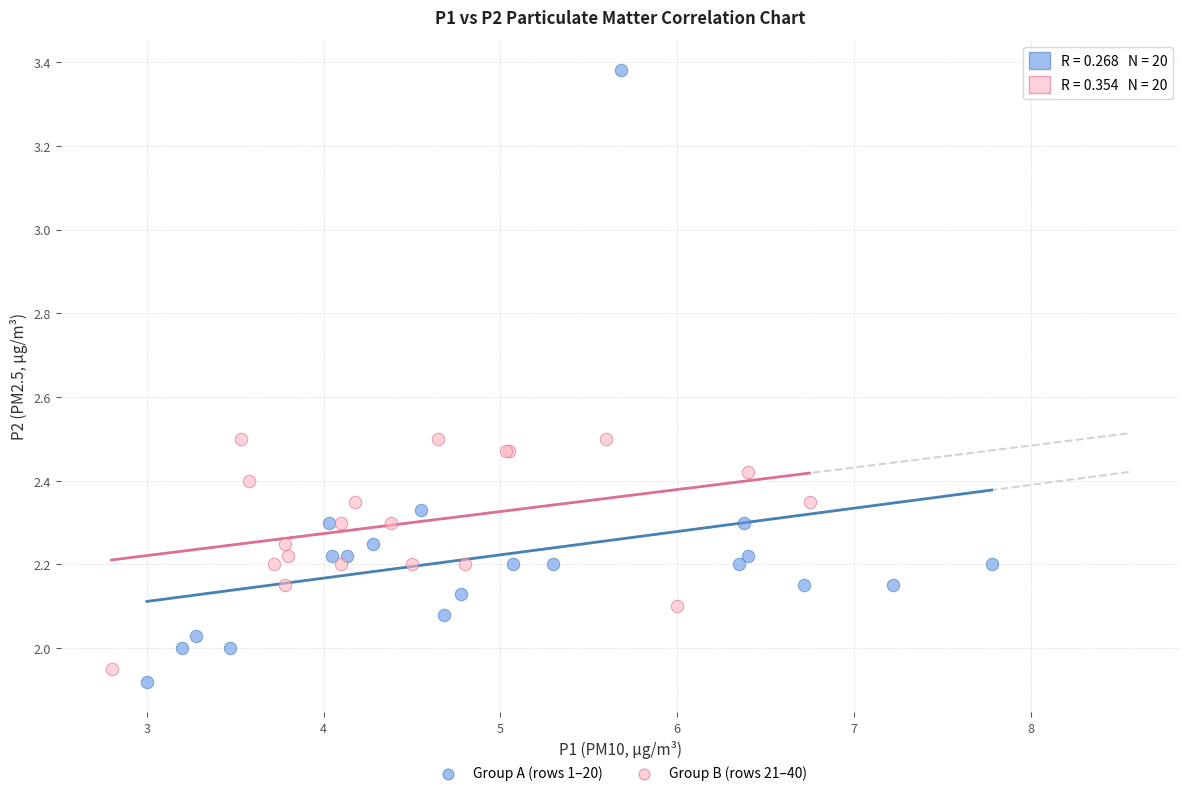

Which series contains the highest Y value?

Group A (rows 1–20)